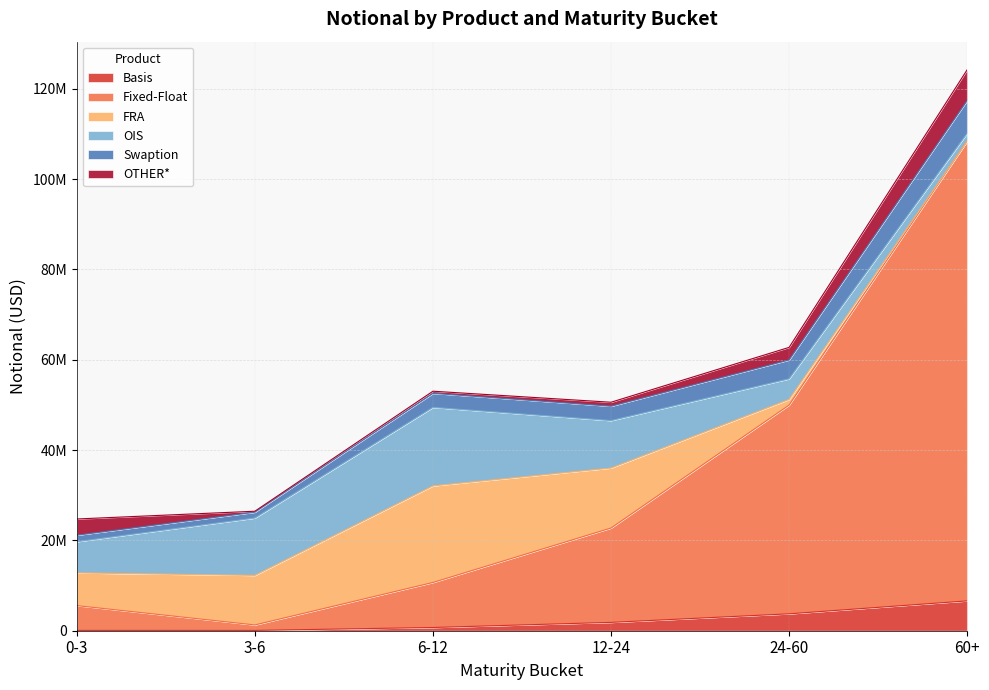

Does the chart have visible grid lines?

Yes